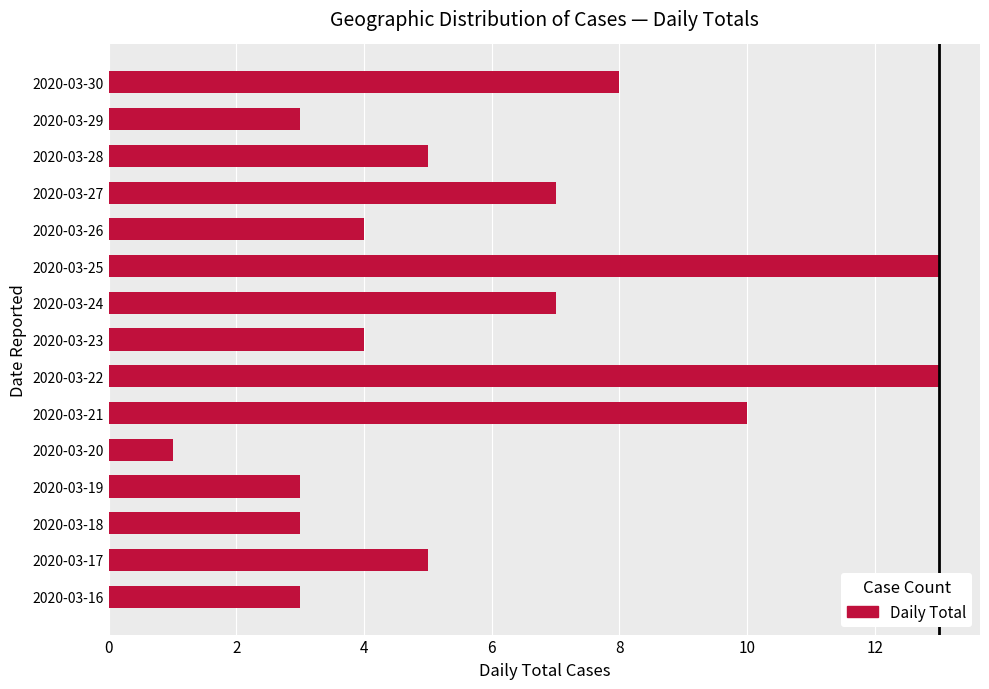

What is the minimum value shown in the chart?

1